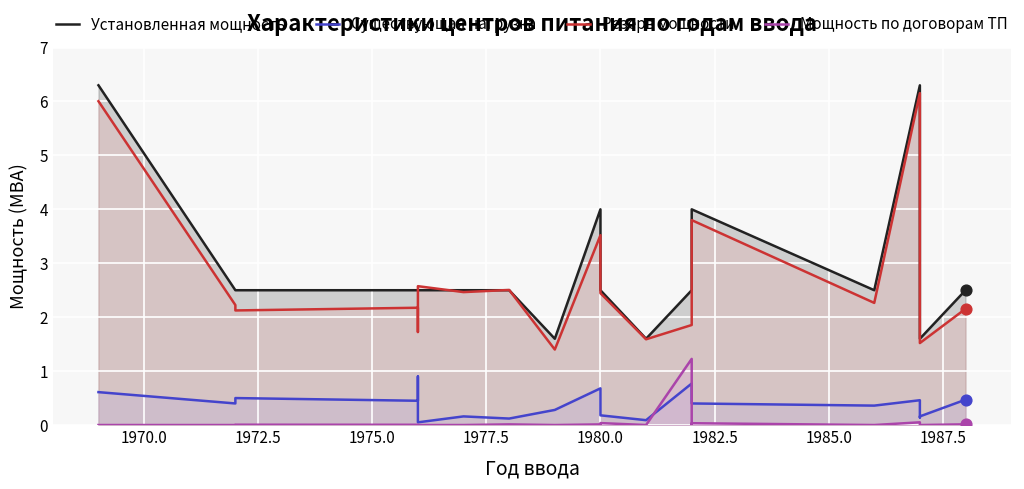

What are all the series names shown in the legend?

Установленная мощность, Существующая нагрузка, Резерв мощности, Мощность по договорам ТП